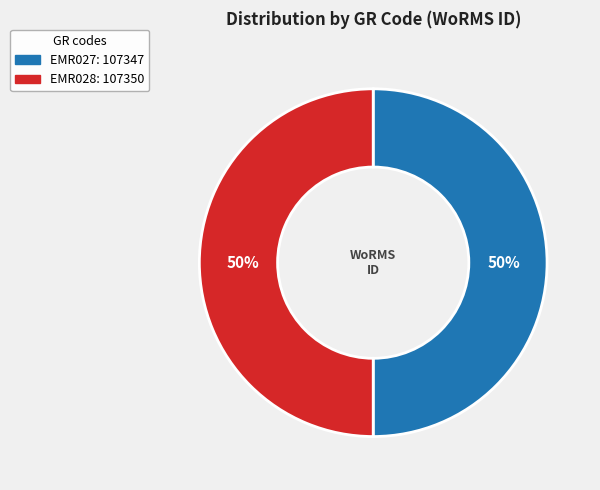

What is the ratio of the value at EMR027 to the value at EMR028?

1.0